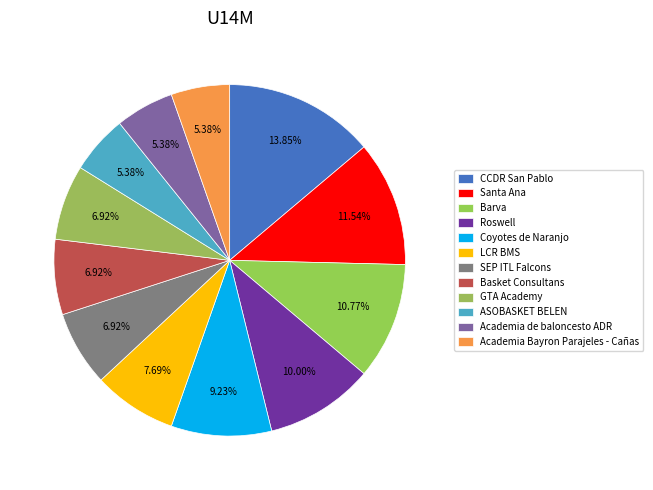

What percentage is NOT represented by Roswell?

90.0%